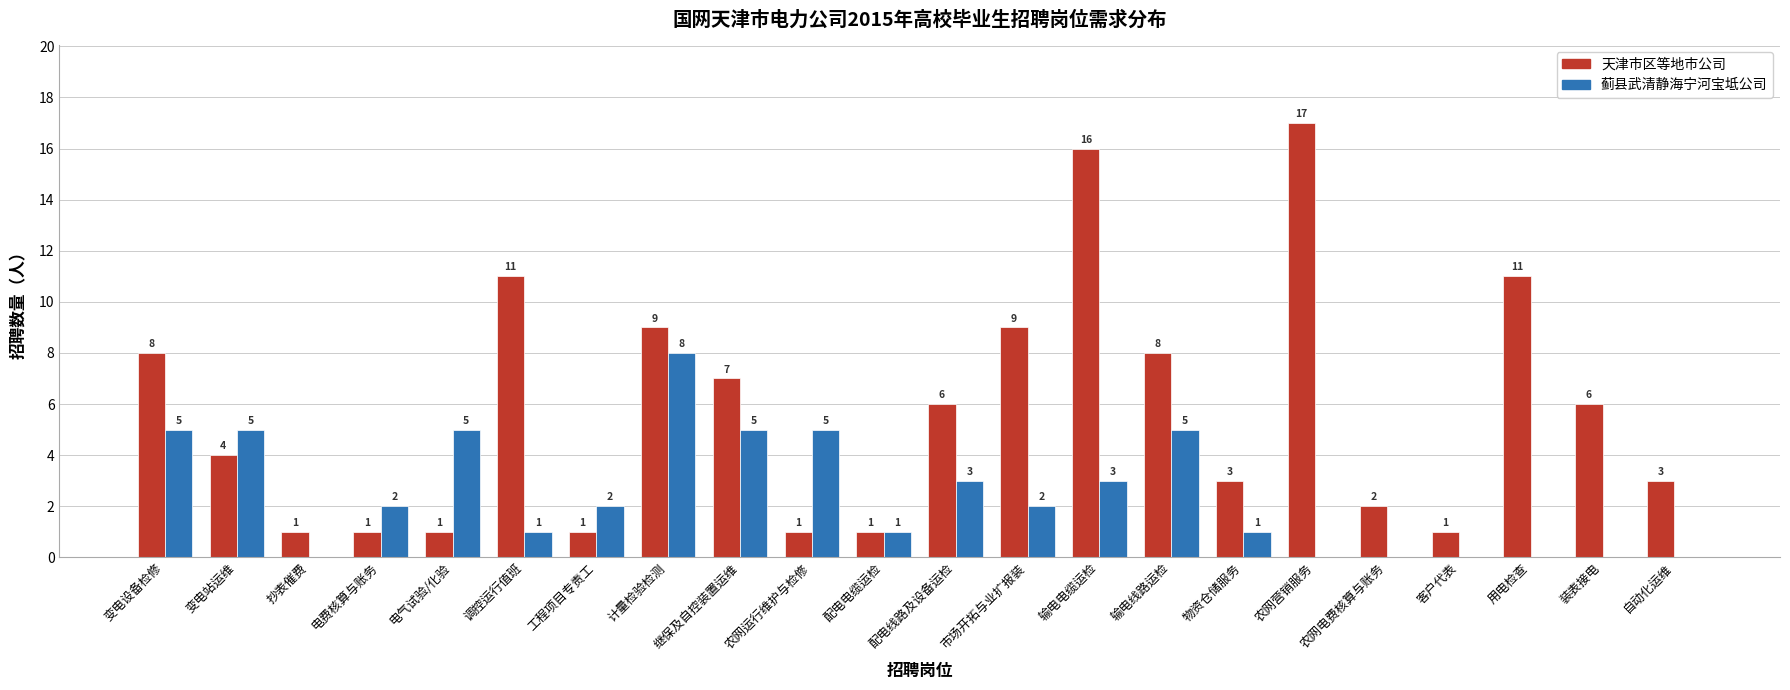

Are the bars grouped side by side (vs. stacked)?

Yes